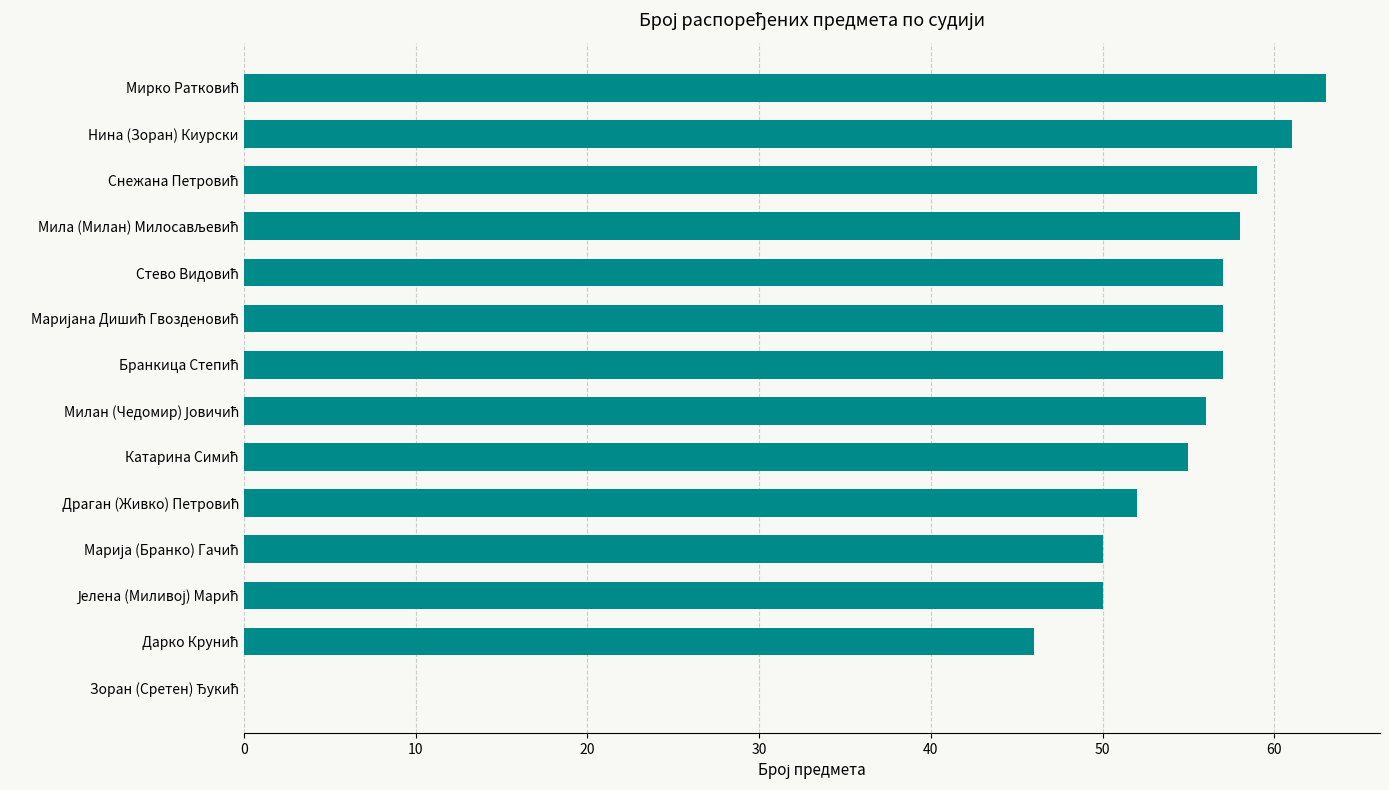

What is the sum of all values?

721